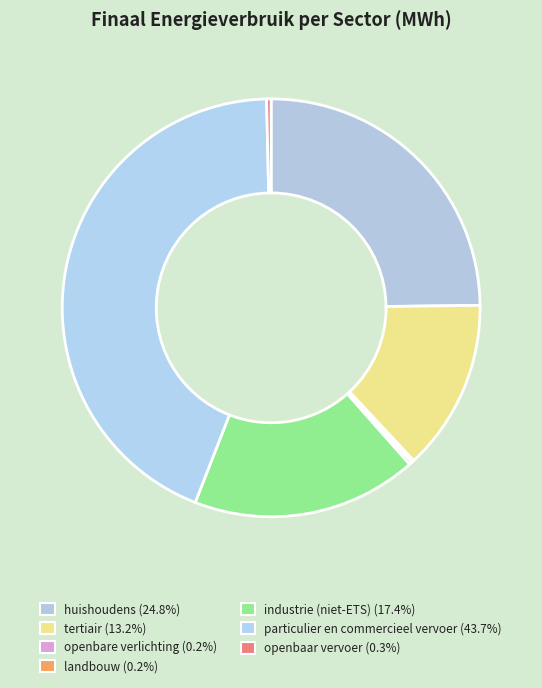

To the nearest percent, what is the combined percentage of tertiair and huishoudens?

38%